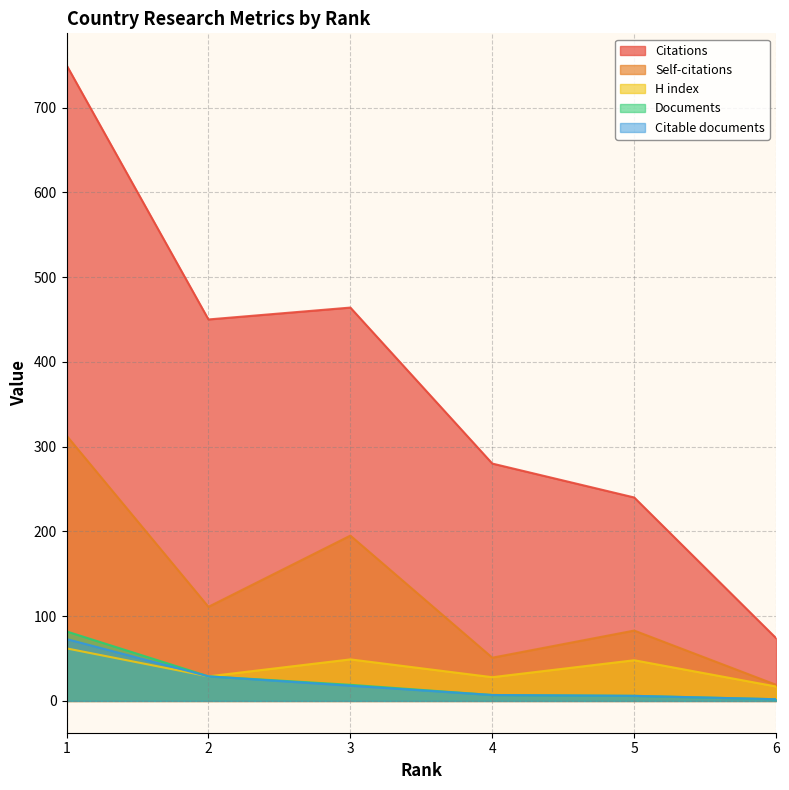

List the labels in order of H index value, largest first.

1, 3, 5, 2, 4, 6